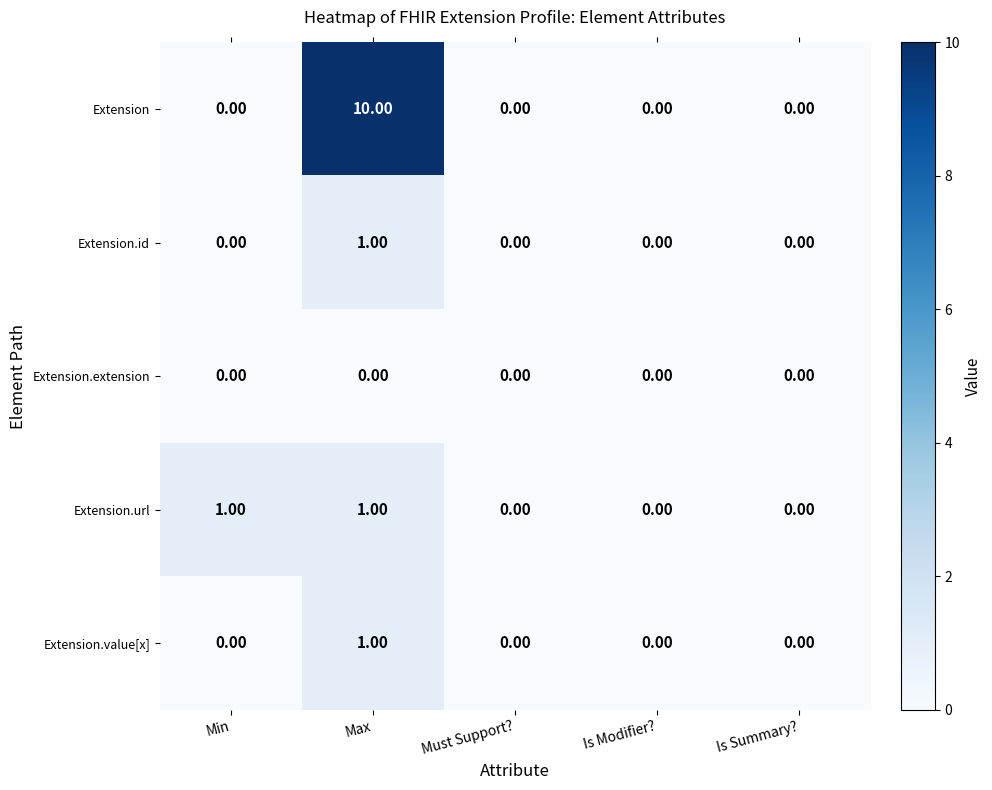

At which category is the sum across all series the highest?

Max